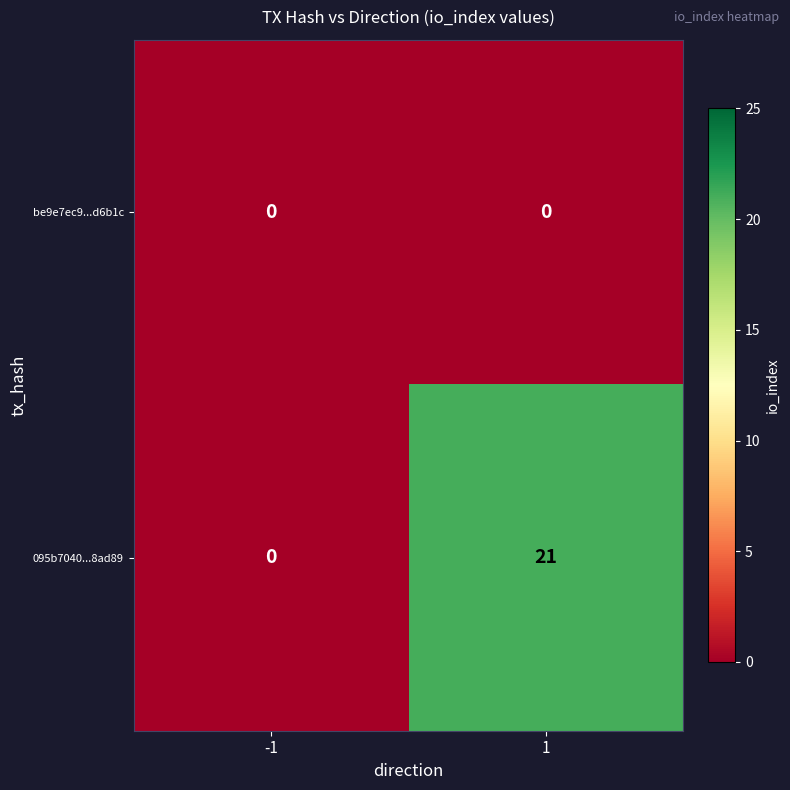

Which series has the largest total across all categories?

095b7040...8ad89